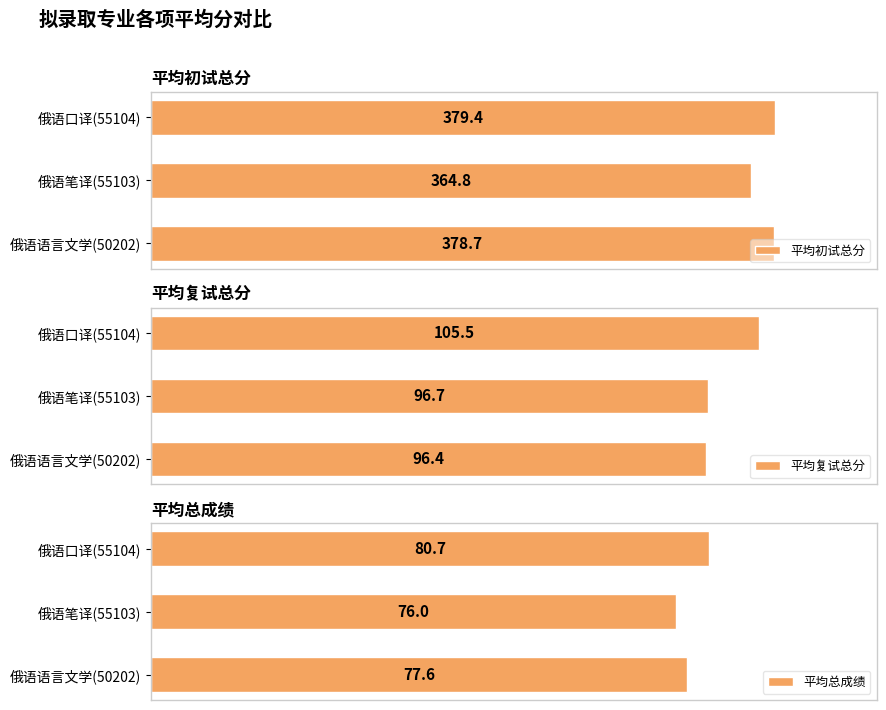

Which category has the highest value in the 平均复试总分 series?

俄语口译(55104)